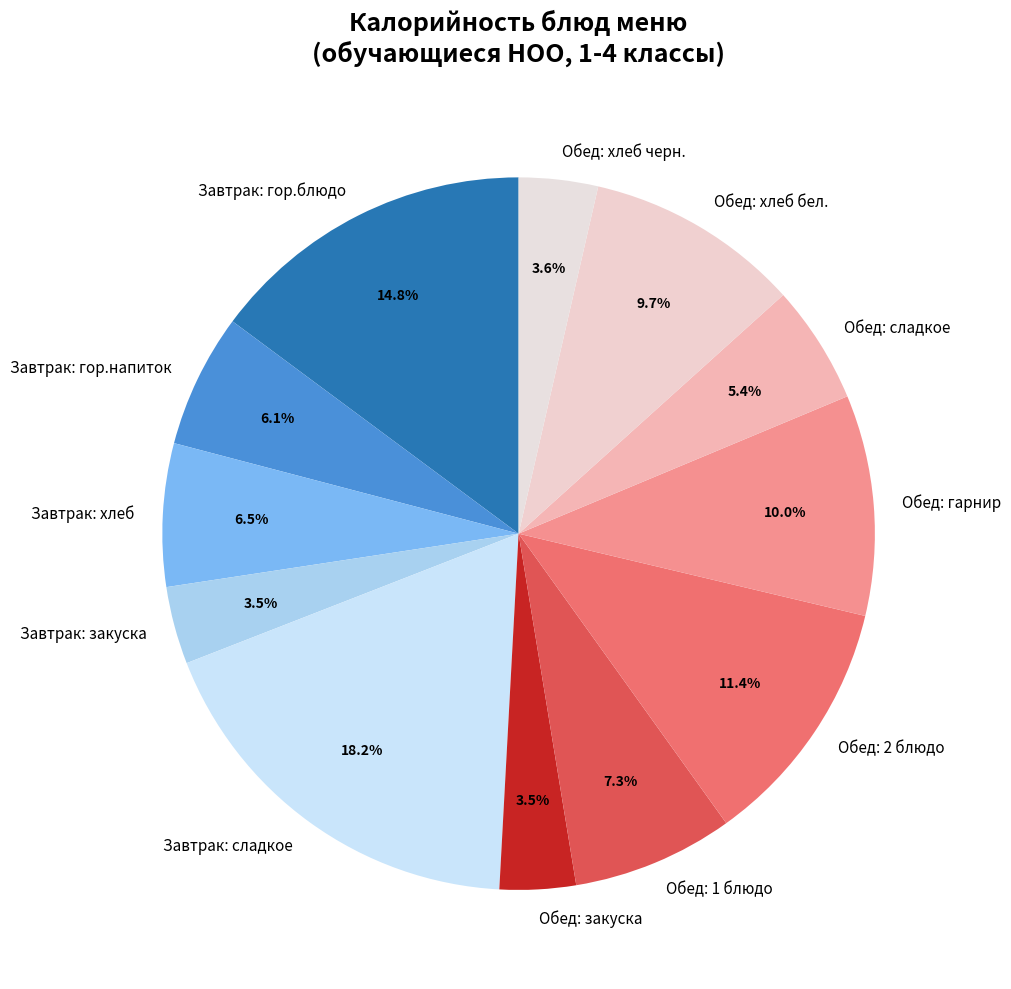

Which category has the biggest portion of the pie?

Завтрак: сладкое